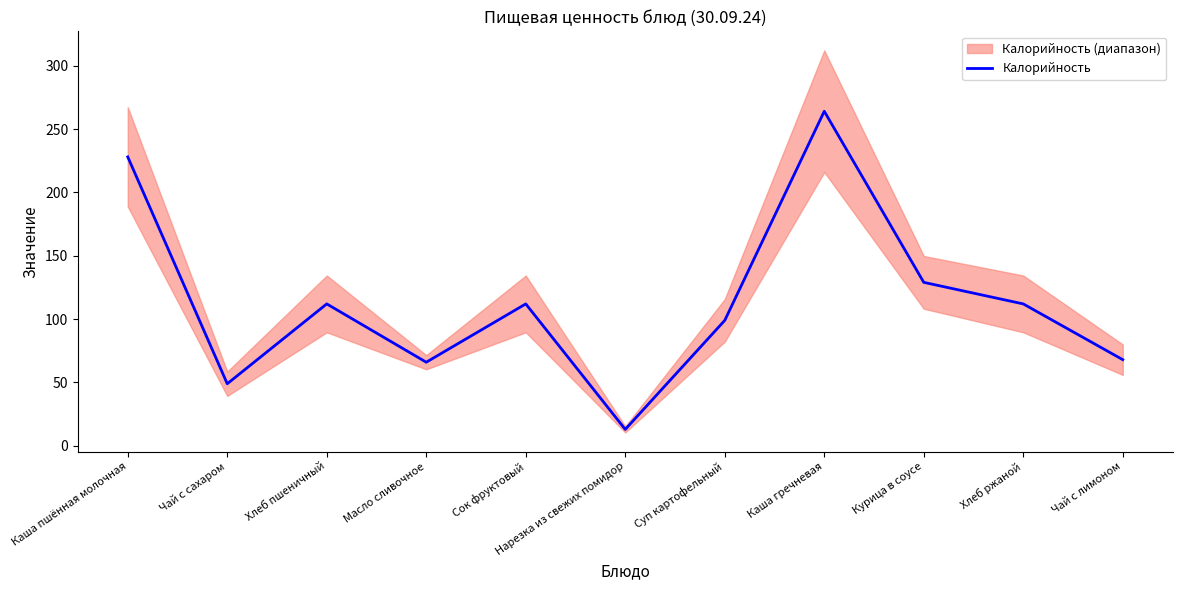

Reading right to left, extract all data points from this chart.

68	112	129	264	99	13	112	66	112	49	228